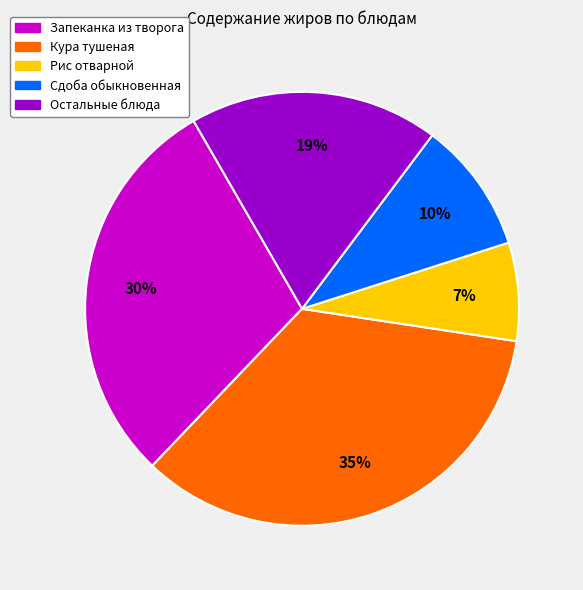

To the nearest percent, what is the average slice percentage?

20%